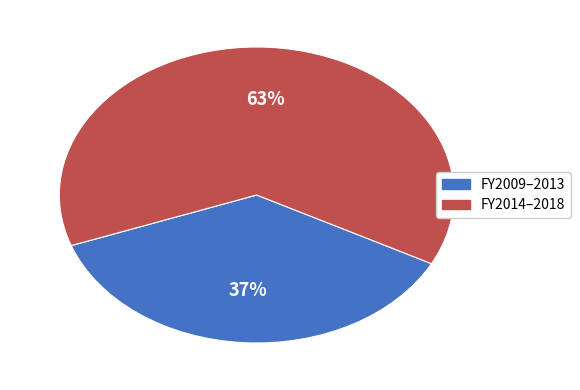

Is there any slice that represents more than half of the pie?

Yes